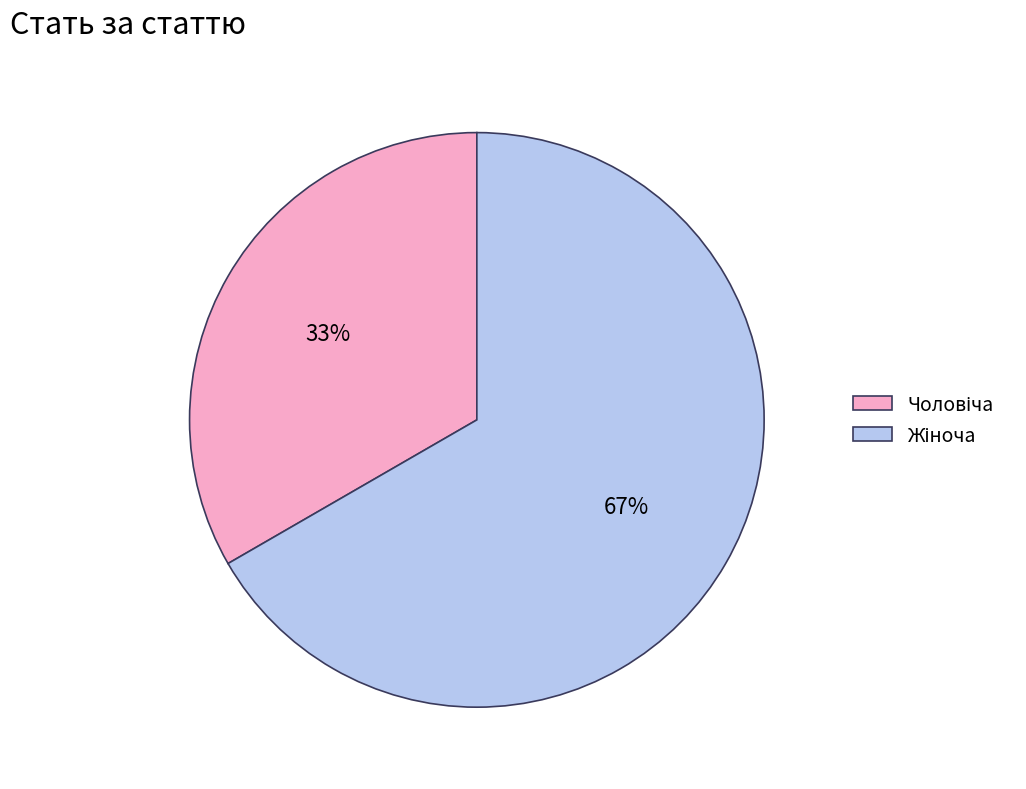

Is there any slice that represents more than half of the pie?

Yes